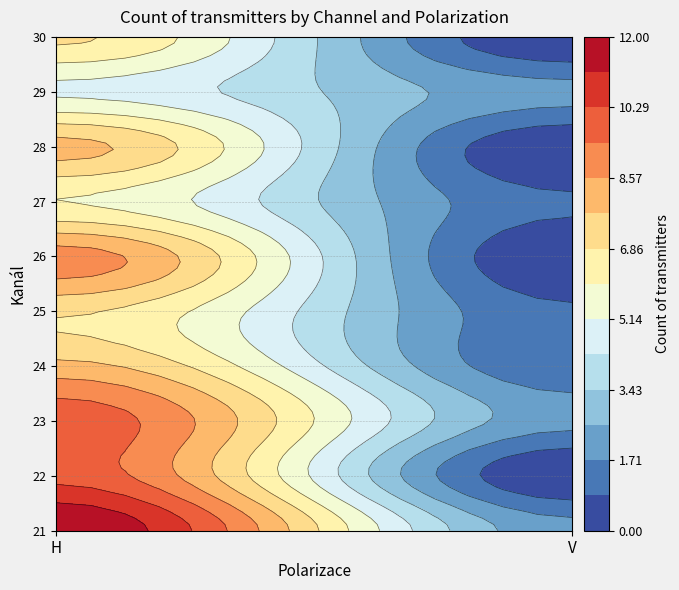

What is the difference between the maximum and minimum values?

12